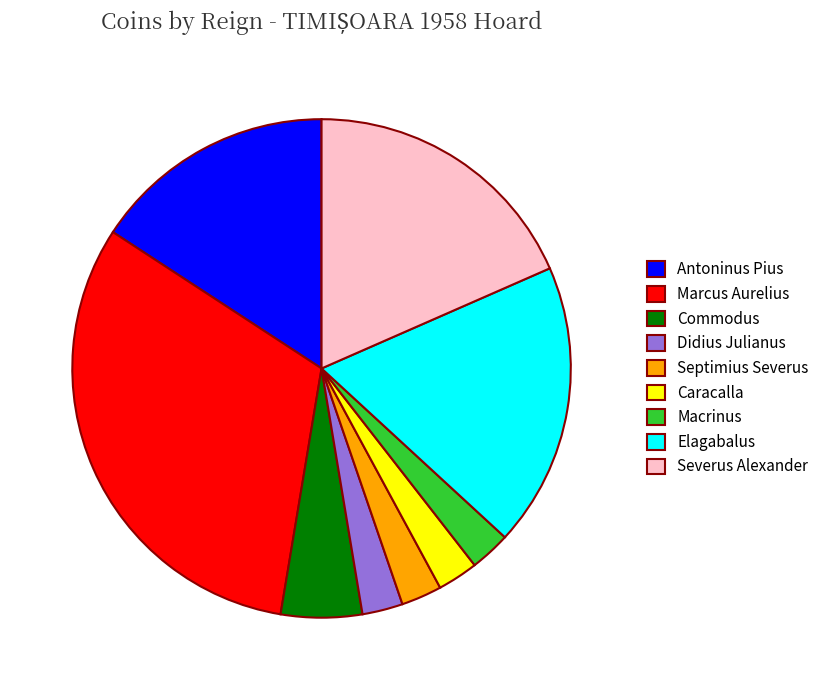

Combined, do Septimius Severus and Caracalla account for over 50%?

No